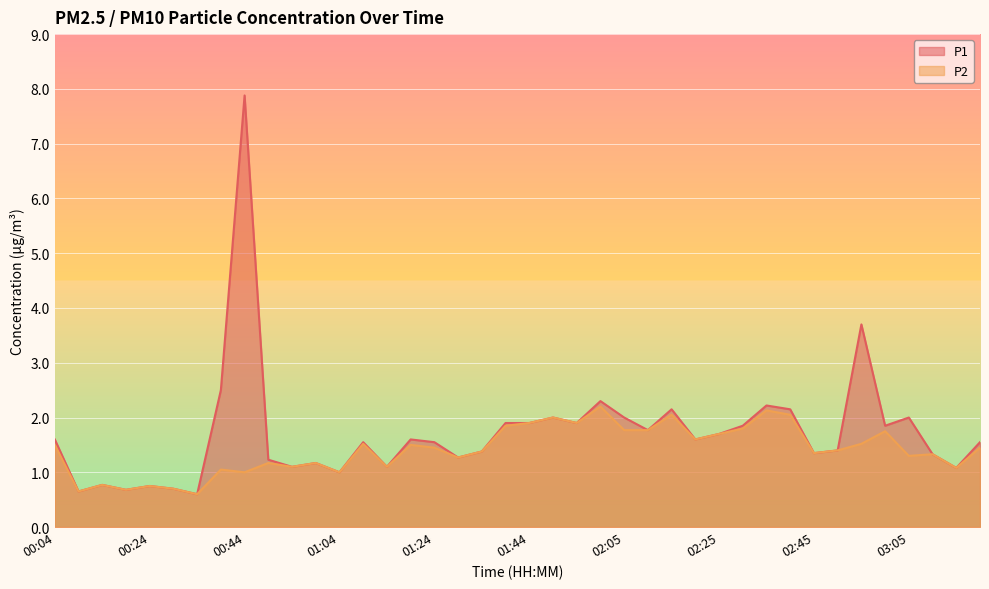

At which category is the sum across all series the highest?

00:44